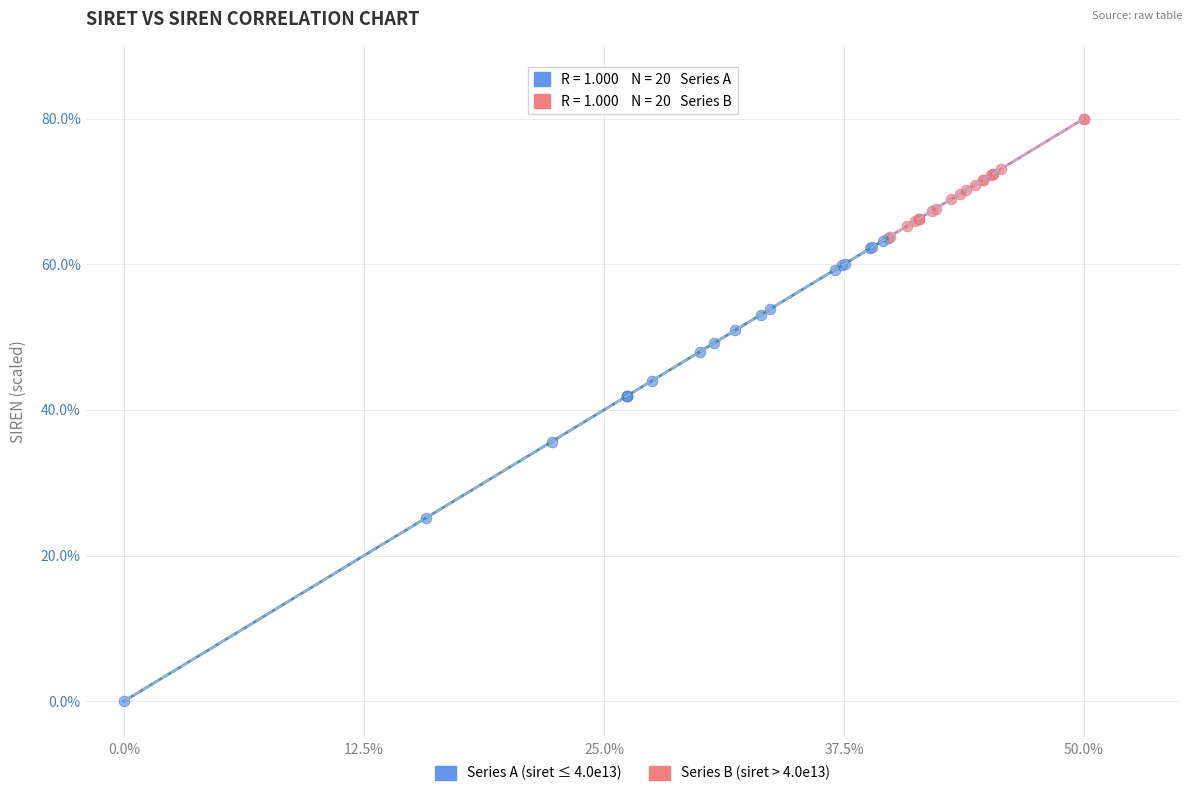

Which series has the largest Y range (max minus min)?

Series A (siret ≤ 4.0e13)